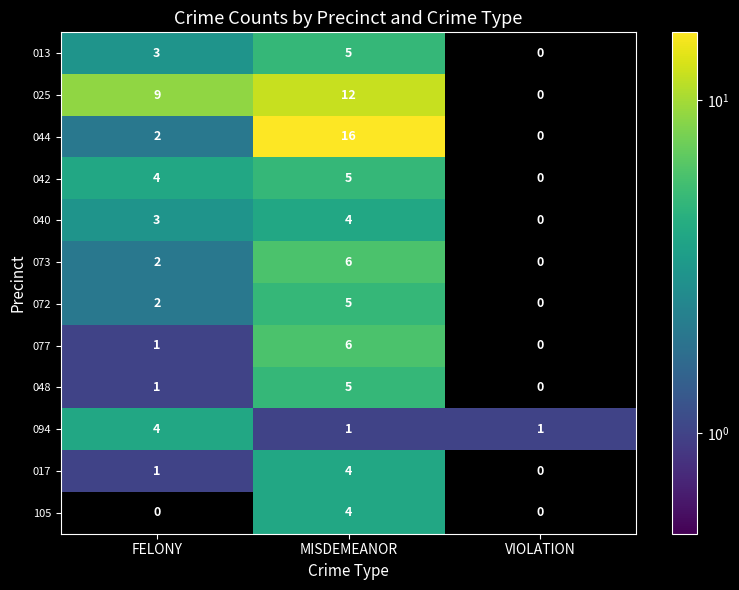

Rank the categories by 040 value from lowest to highest.

VIOLATION, FELONY, MISDEMEANOR